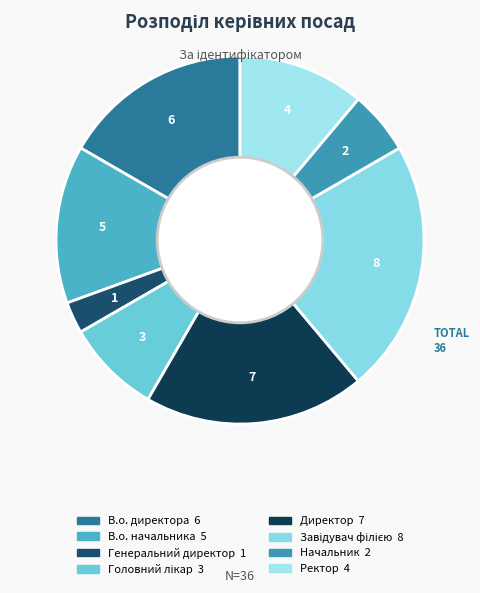

Rank the categories by value from highest to lowest.

Завідувач філією, Директор, В.о. директора, В.о. начальника, Ректор, Головний лікар, Начальник, Генеральний директор